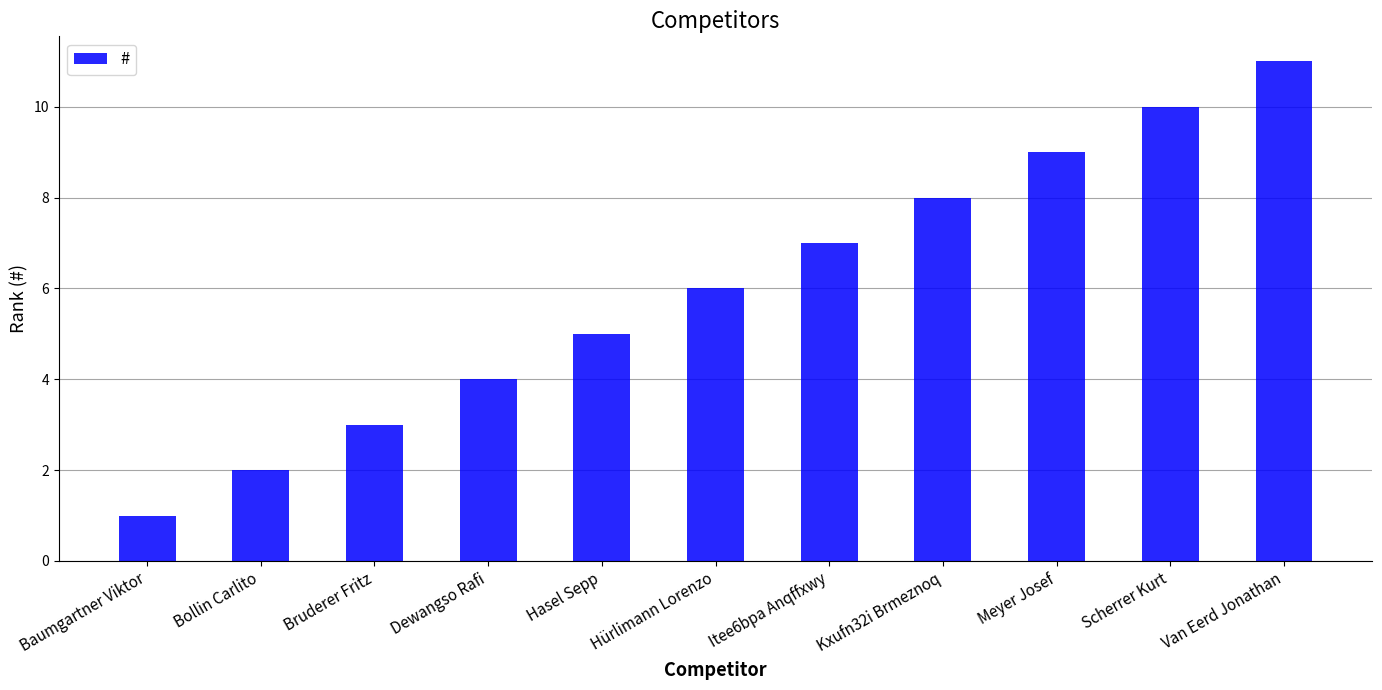

Reading left to right, transcribe all the data shown in this chart.

1	2	3	4	5	6	7	8	9	10	11